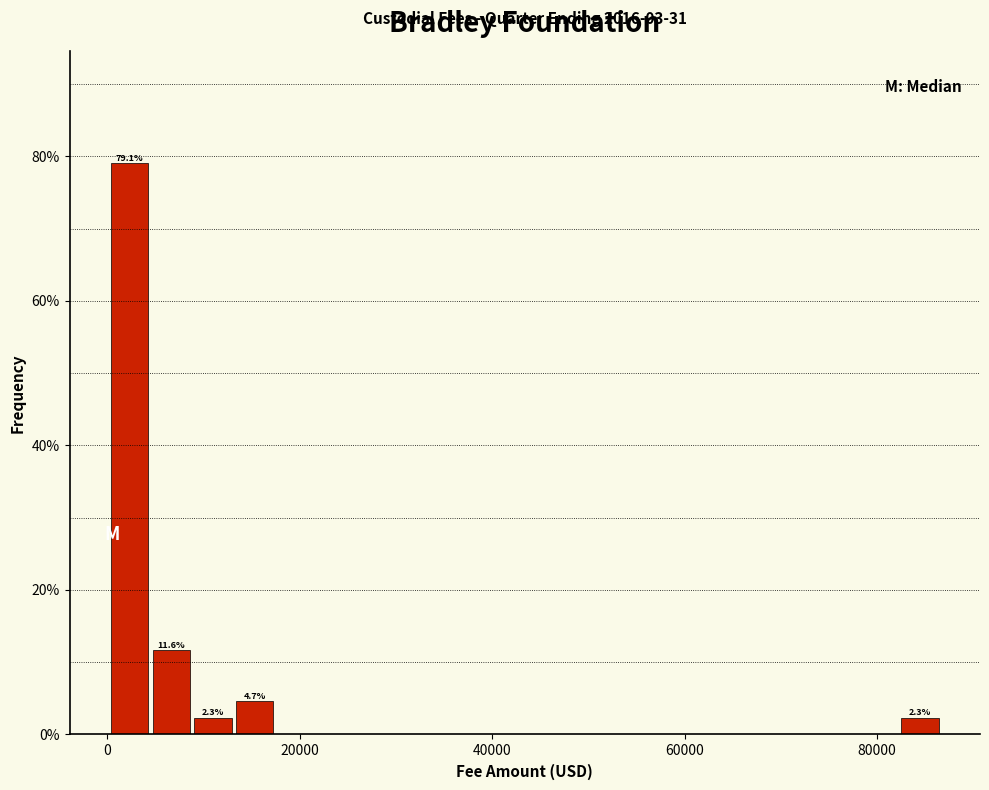

Read against the x-axis, roughly where is the centre of the tallest bar?

2000